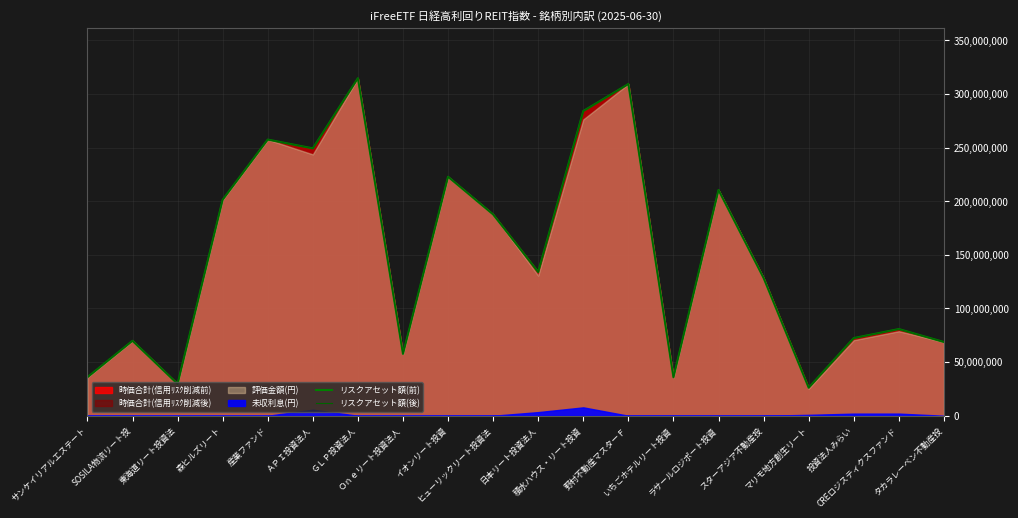

True or false: リスクアセット額(後) and リスクアセット額(前) cross at least once.

False